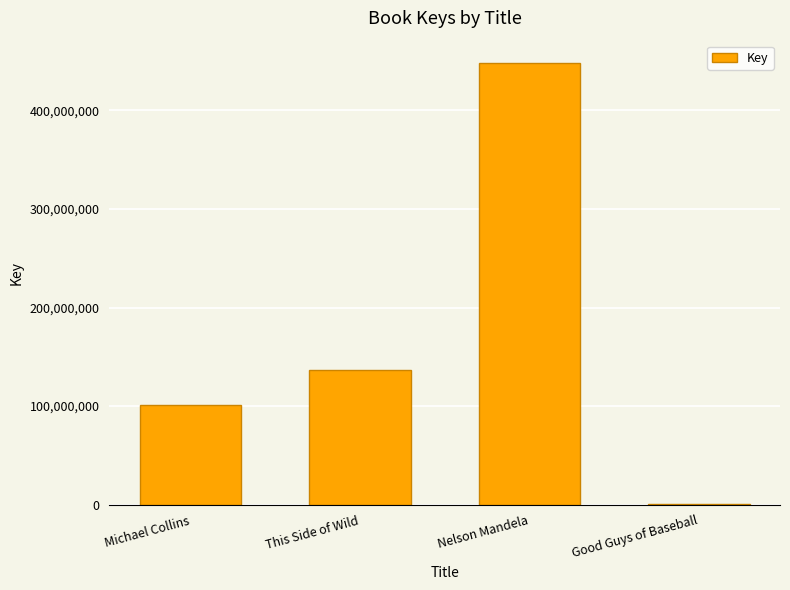

At which category does the chart reach its peak across all series?

Nelson Mandela